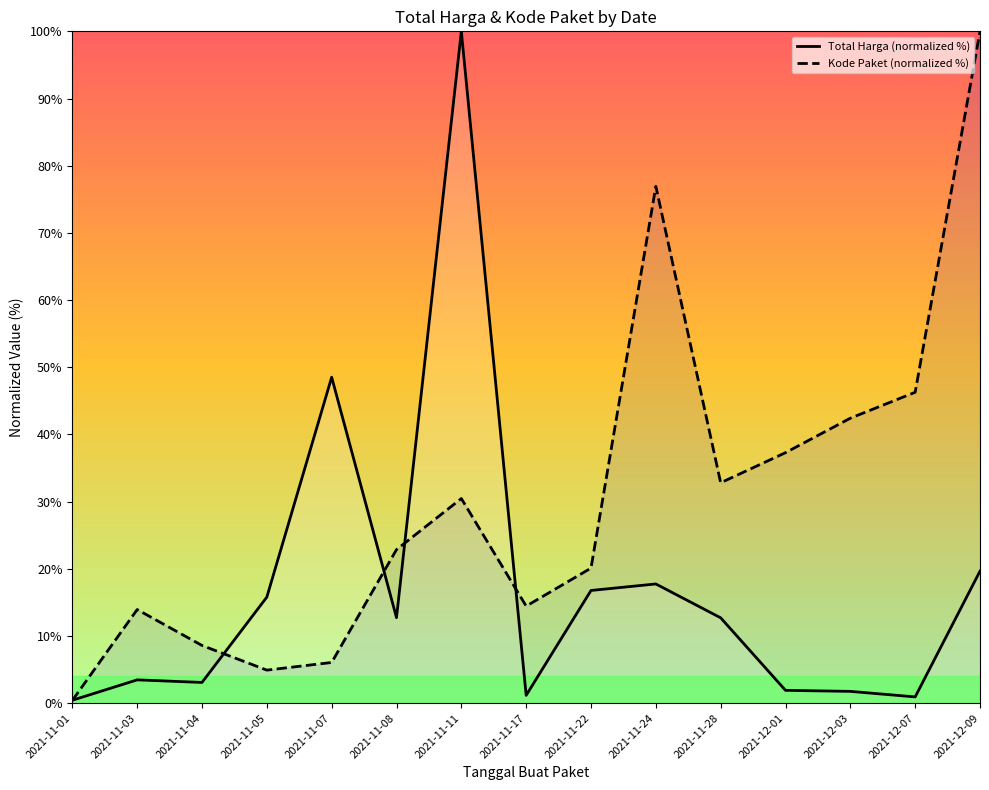

Between 2021-11-08 and 2021-11-28, which series saw the biggest shift?

Kode Paket (normalized %)